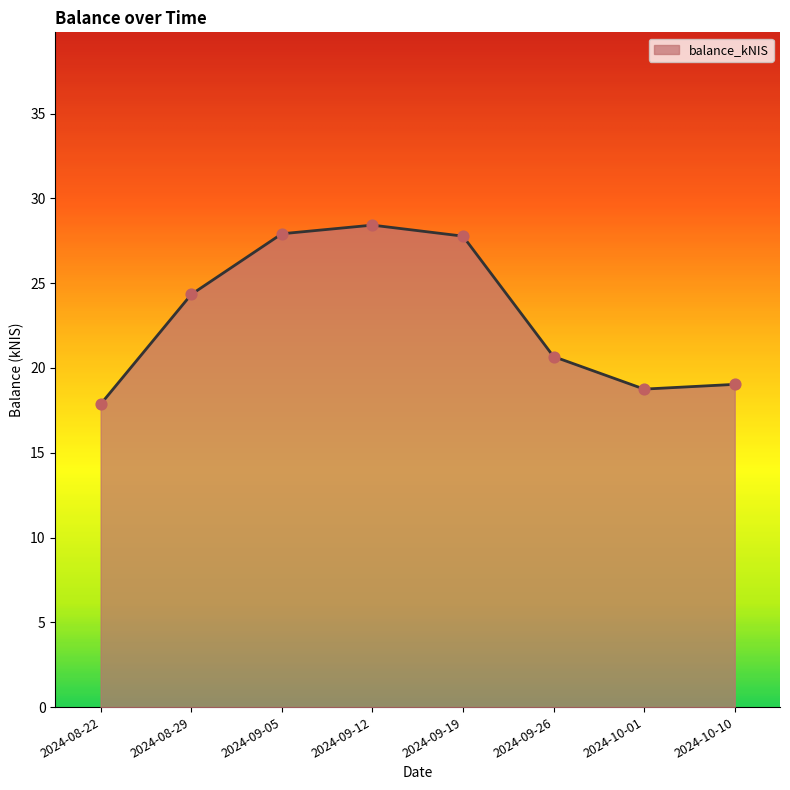

What is the change in value from 2024-09-05 to 2024-09-12?

+0.5